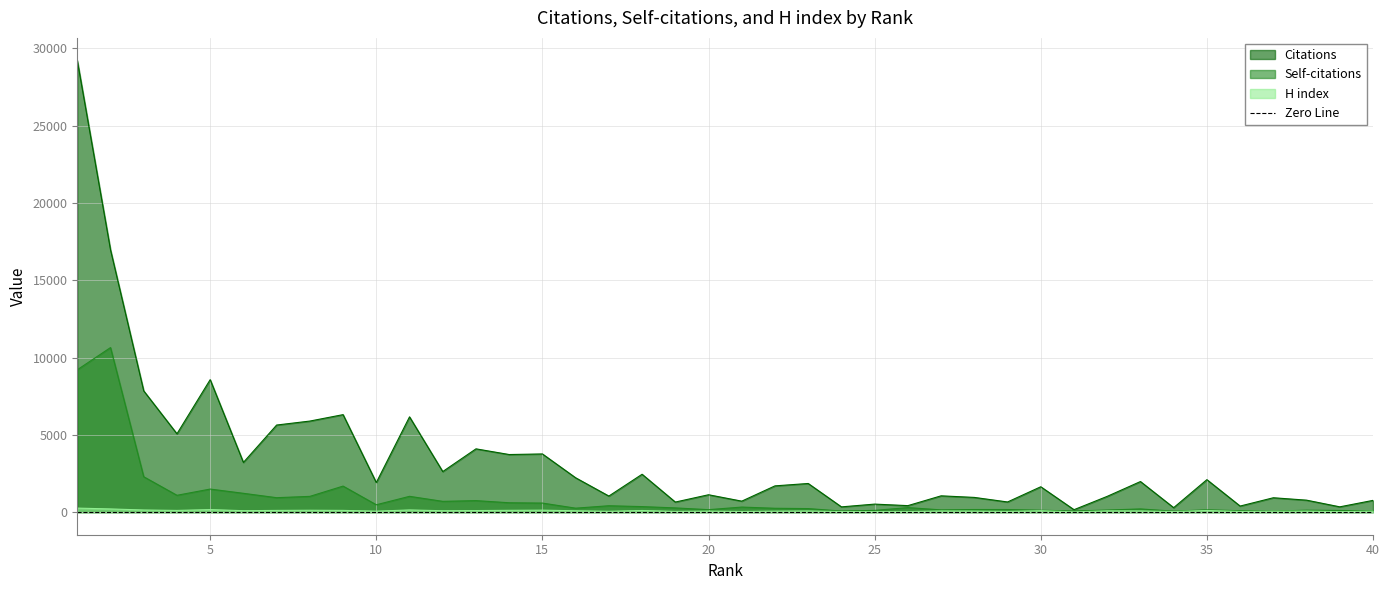

True or false: Citations and H index intersect in this chart.

False